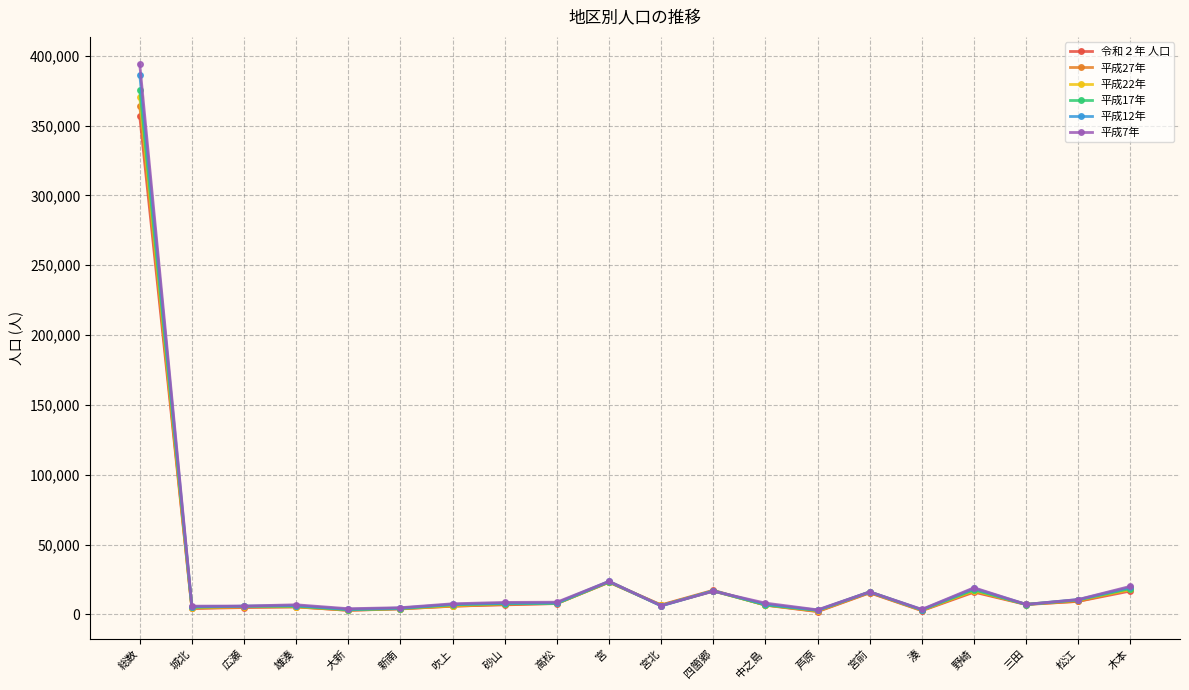

The value of 平成12年 at 野崎 is 31963. True or false?

False